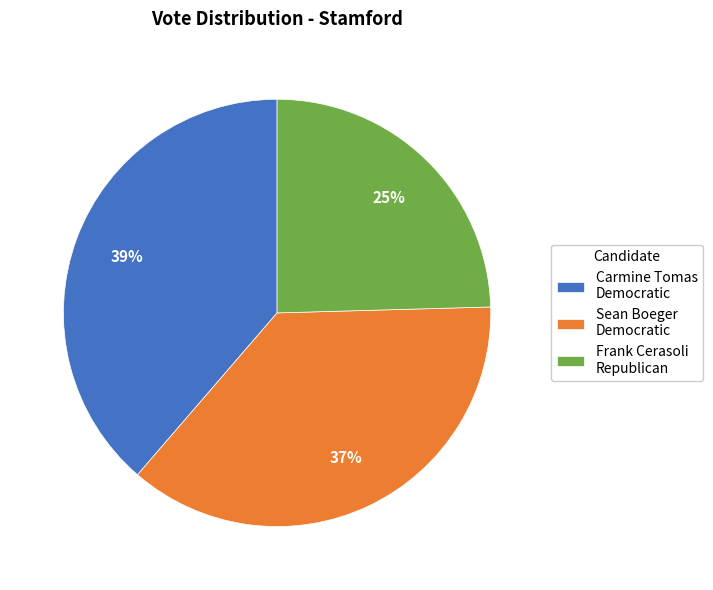

True or false: Sean Boeger Democratic accounts for 37% of the total.

True